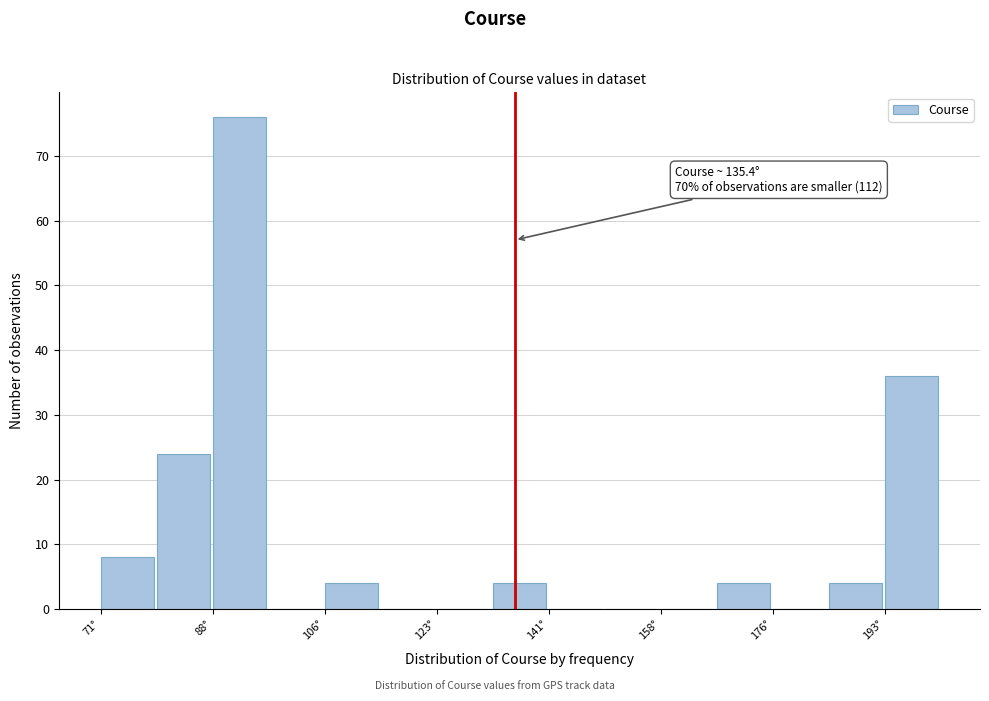

Over which range of the x-axis is the bar tallest?

88 to 96